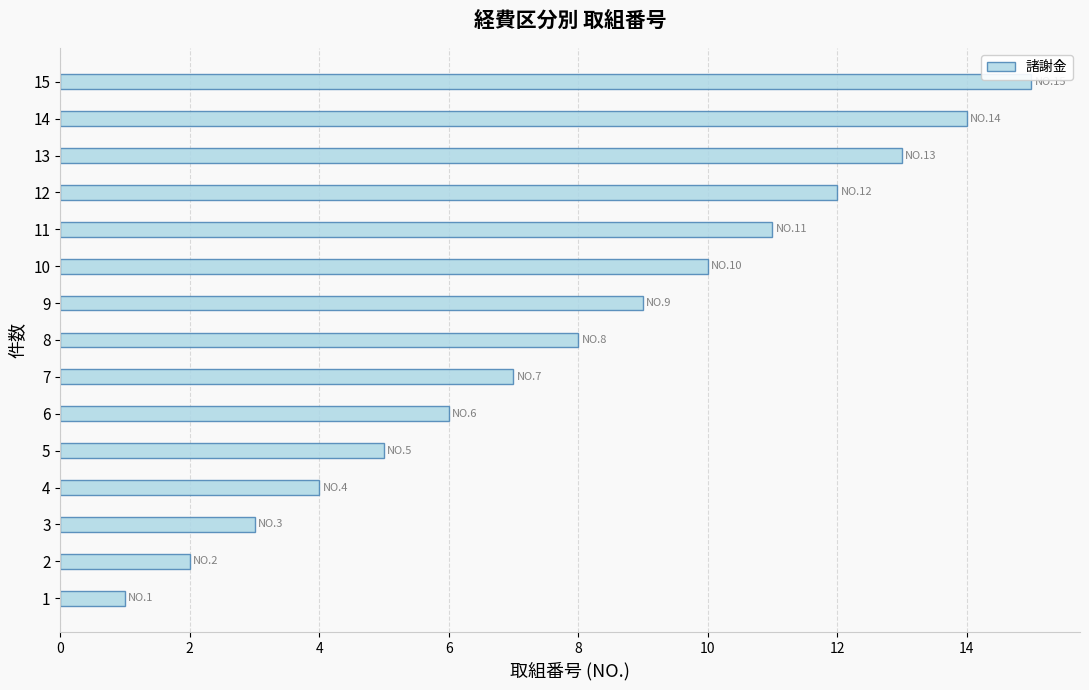

How many bars are there in total?

15